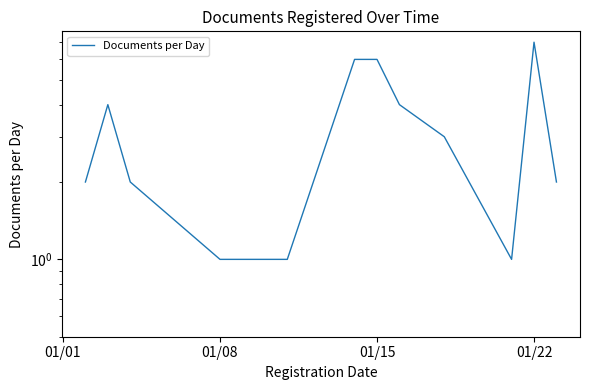

What is the average value?

3